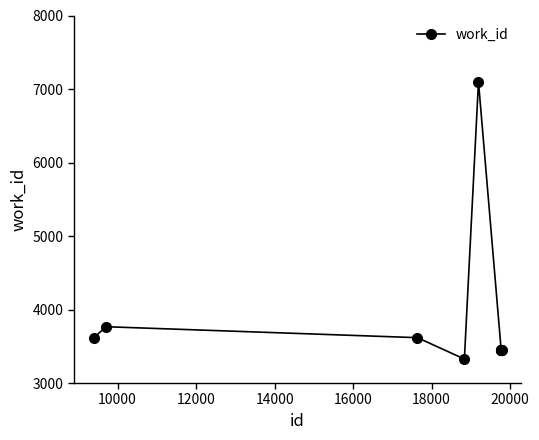

What is the difference between the second highest and minimum values?

440